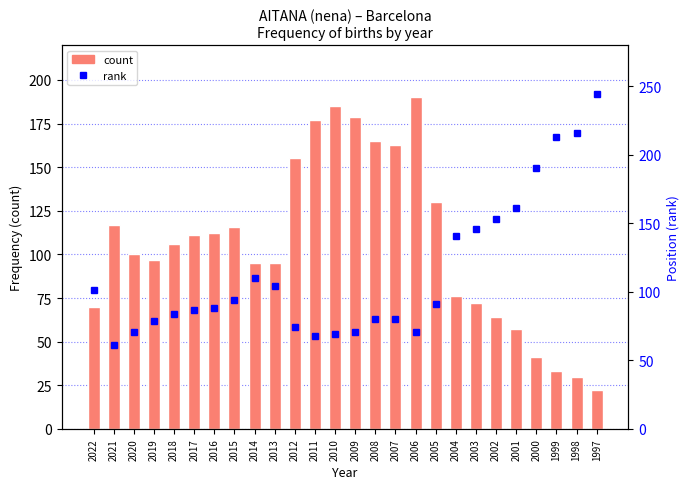

At 2005, list the series in order from largest to smallest.

Frequency, Position (rank)